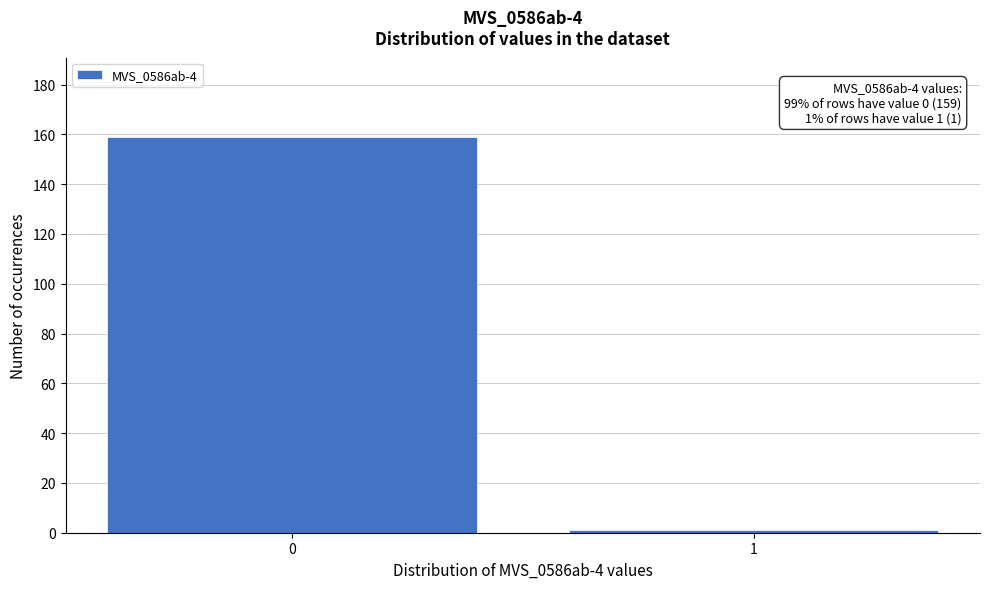

Reading left to right, extract all data points from this chart.

0=159	1=1